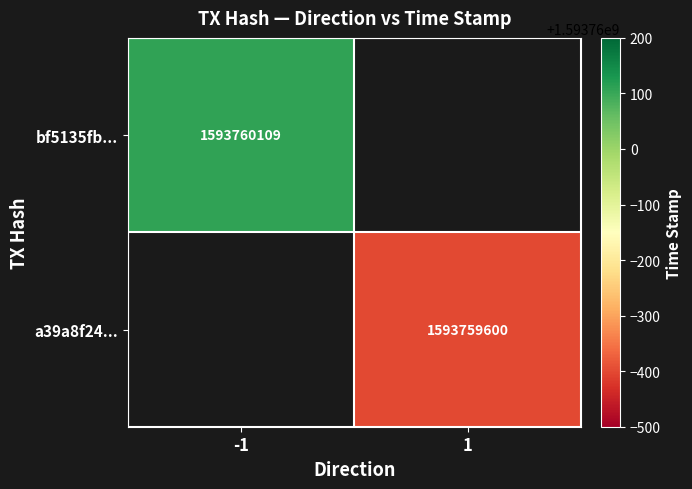

At how many categories does at least one series exceed 440008212?

2